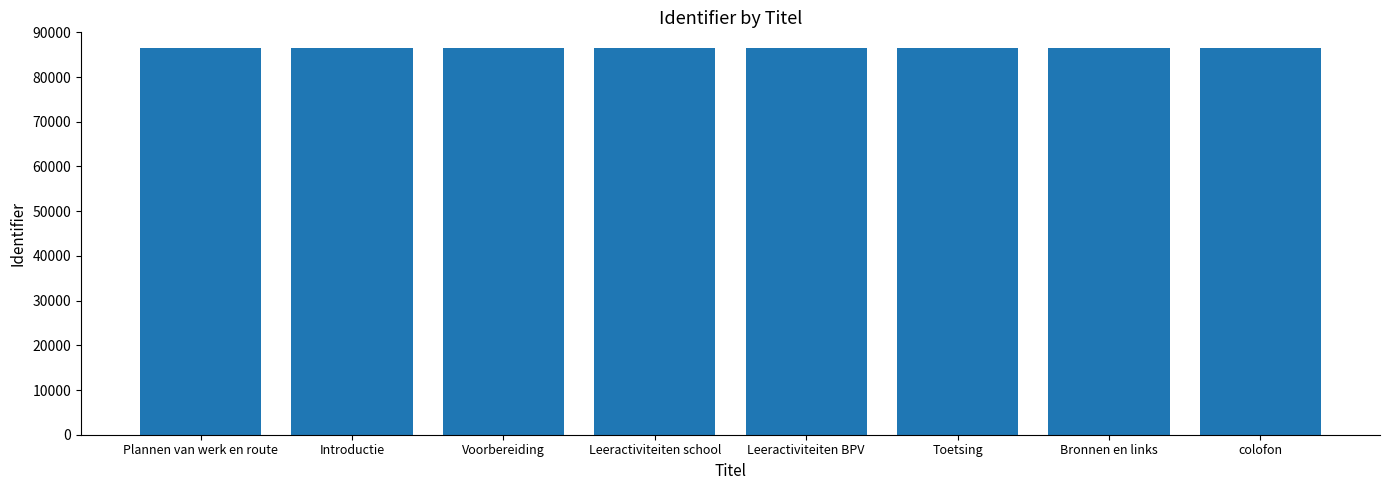

What is the ratio of the value at Toetsing to the value at Introductie?

1.0